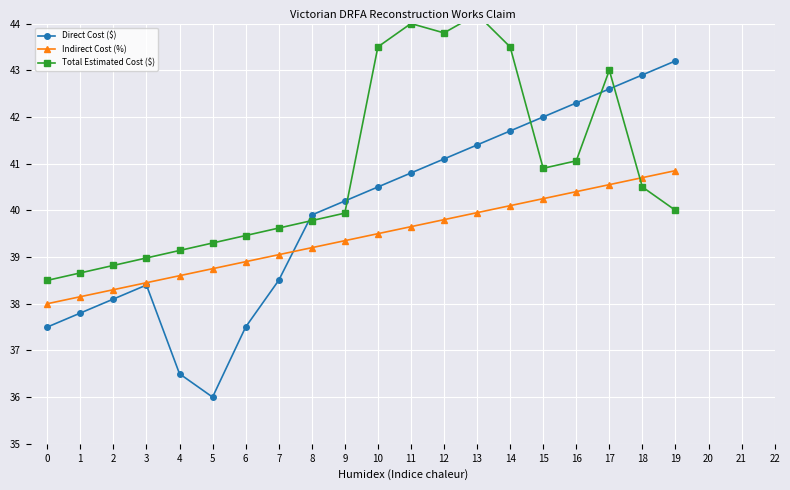

In Direct Cost ($), how many points are lower than both neighbors (excluding endpoints)?

1